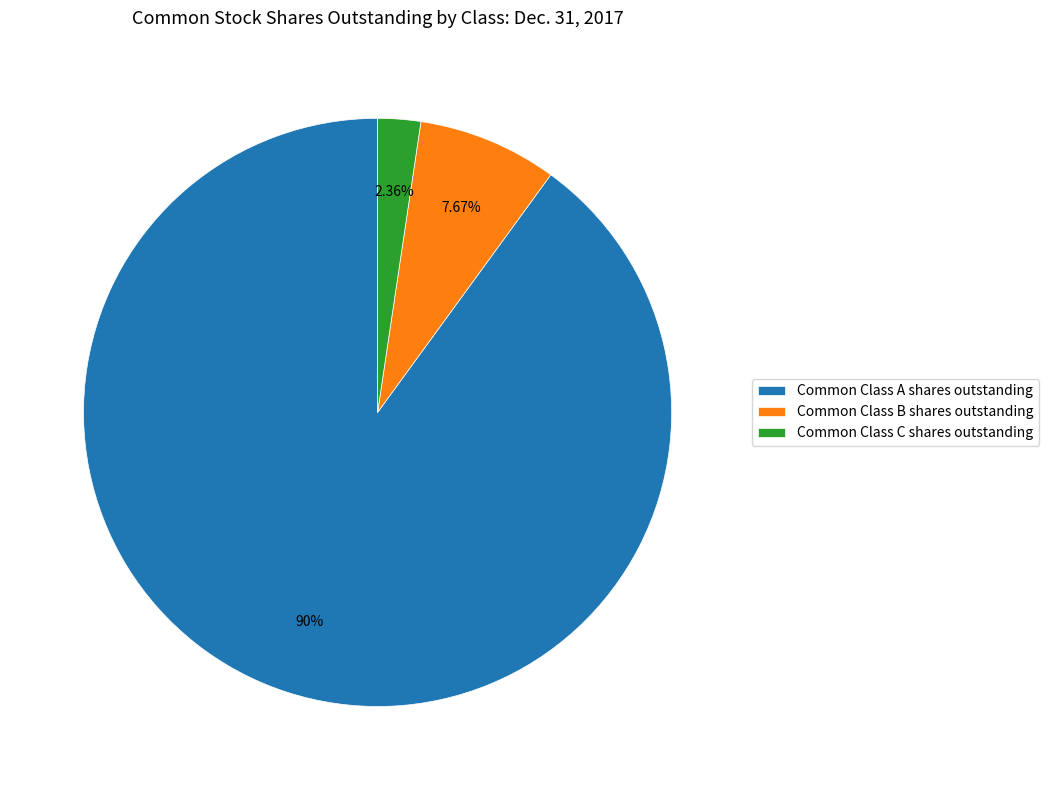

Is the sum of Common Class A shares outstanding and Common Class B shares outstanding greater than half?

Yes